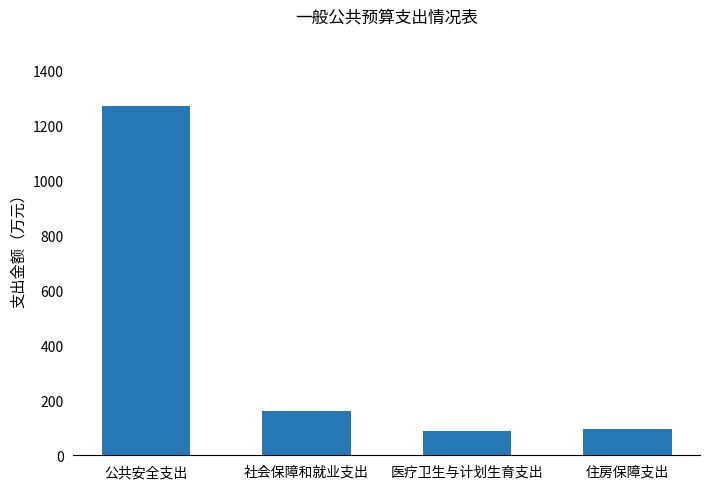

What is the difference between the second highest and second lowest values?

65.9